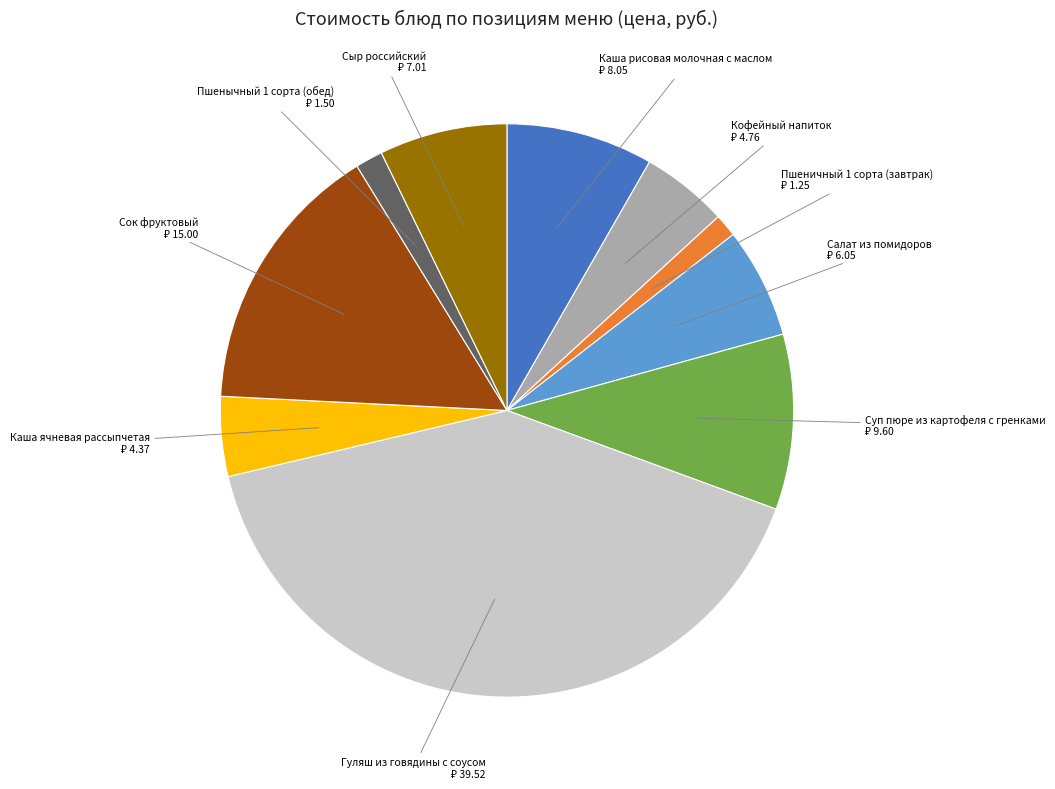

Is there a majority slice in this chart?

No